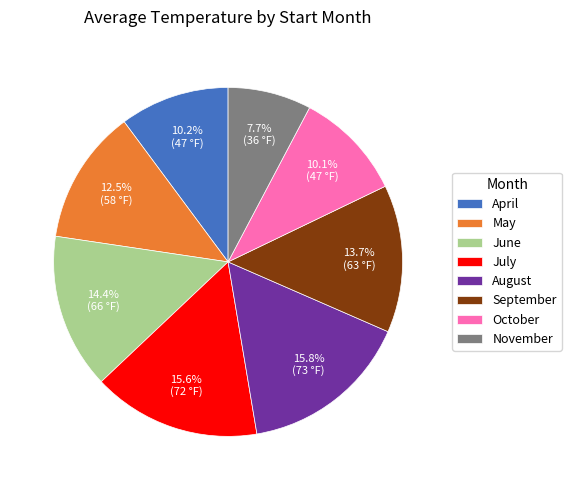

What is the ratio of the value at June to the value at November?

1.9